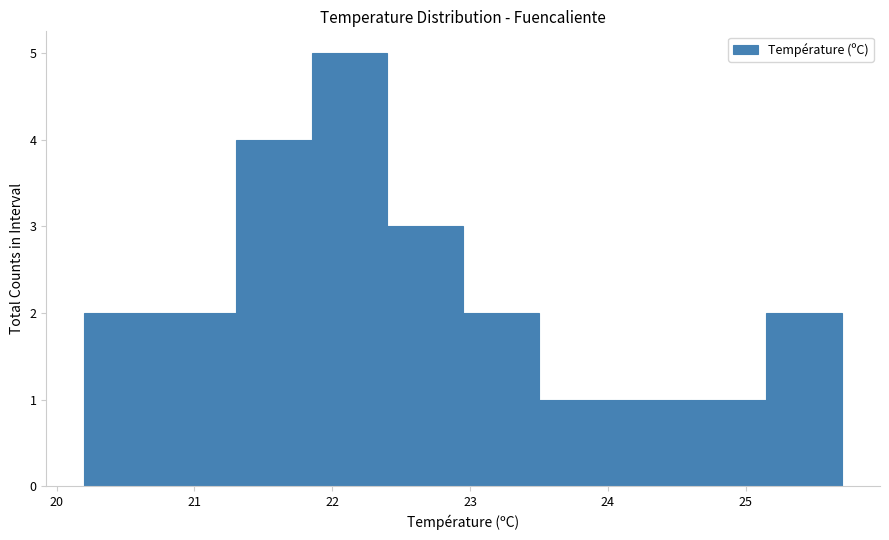

What is the height of the bar covering 20.75 to 21.30 on the x-axis? Neither the bar edges nor the heights are printed on the chart, so give them approximately, as read against the axes.

2